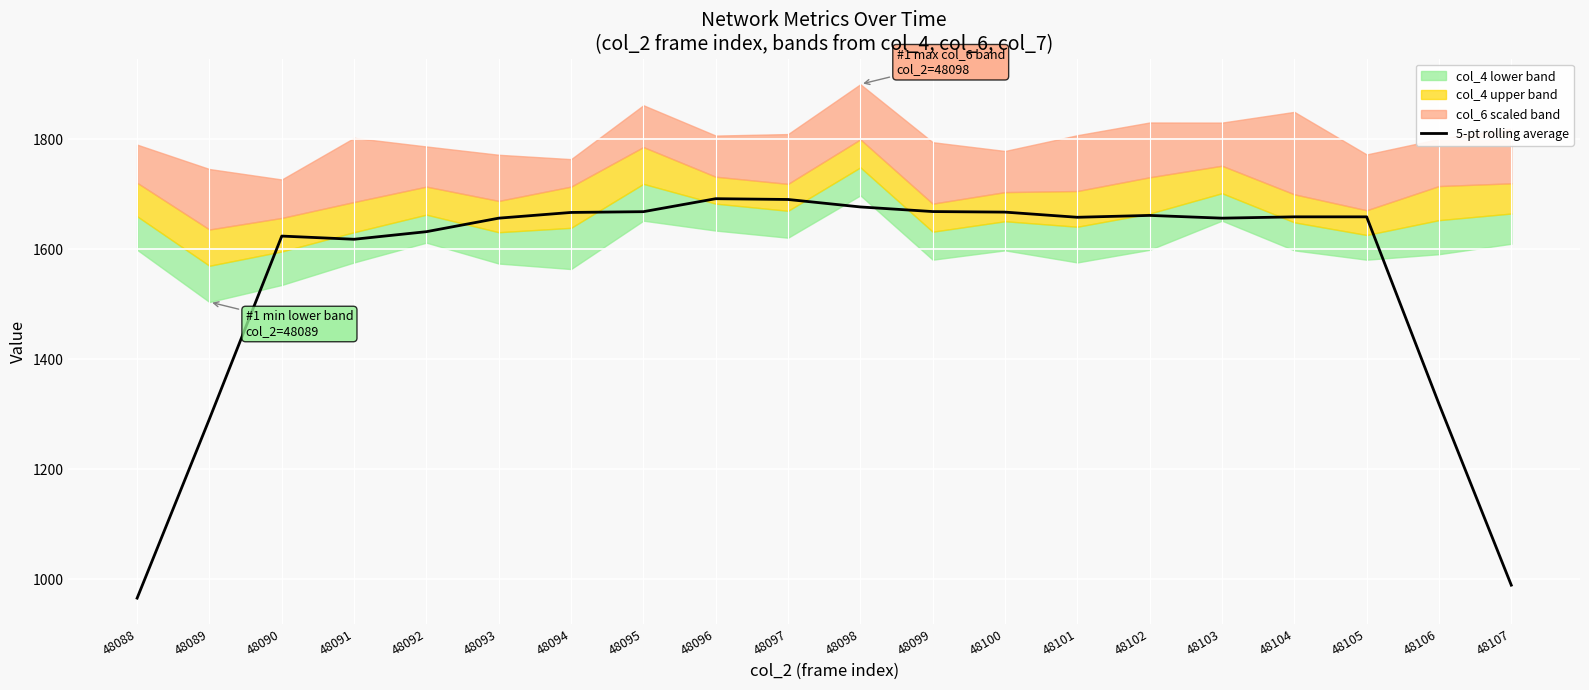

List the labels in order of value, largest first.

48096, 48097, 48098, 48099, 48095, 48100, 48094, 48102, 48104, 48105, 48101, 48093, 48103, 48092, 48090, 48091, 48106, 48089, 48107, 48088